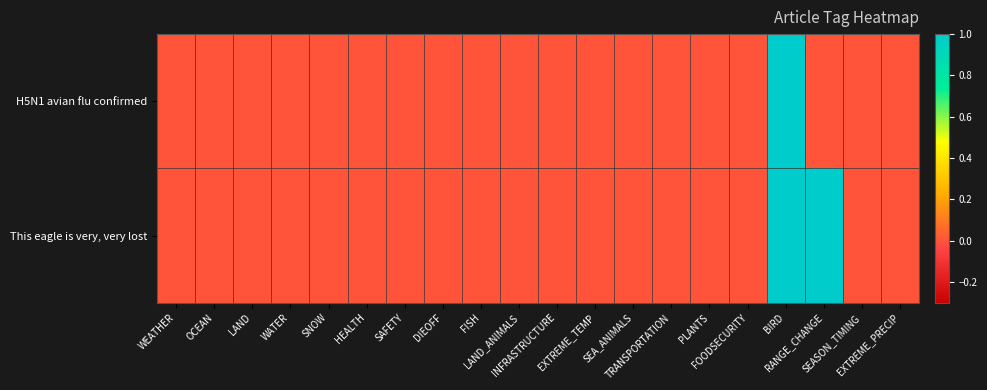

At which category does the chart reach its peak across all series?

BIRD